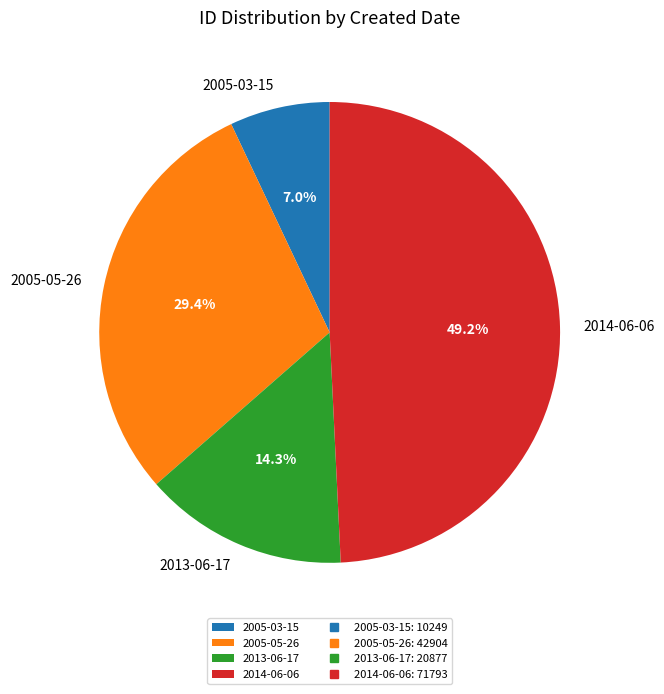

What portion of the pie excludes 2005-05-26?

70.6%